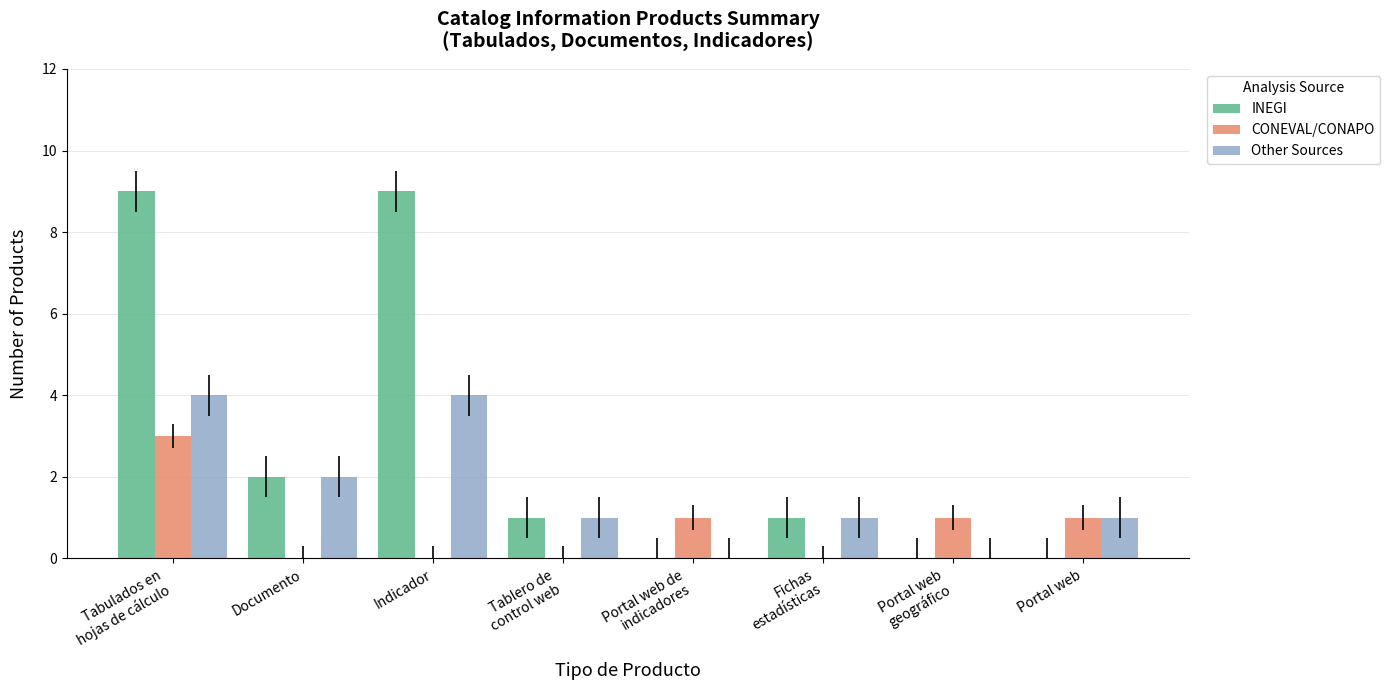

What is the total value across all series at Portal web?

2